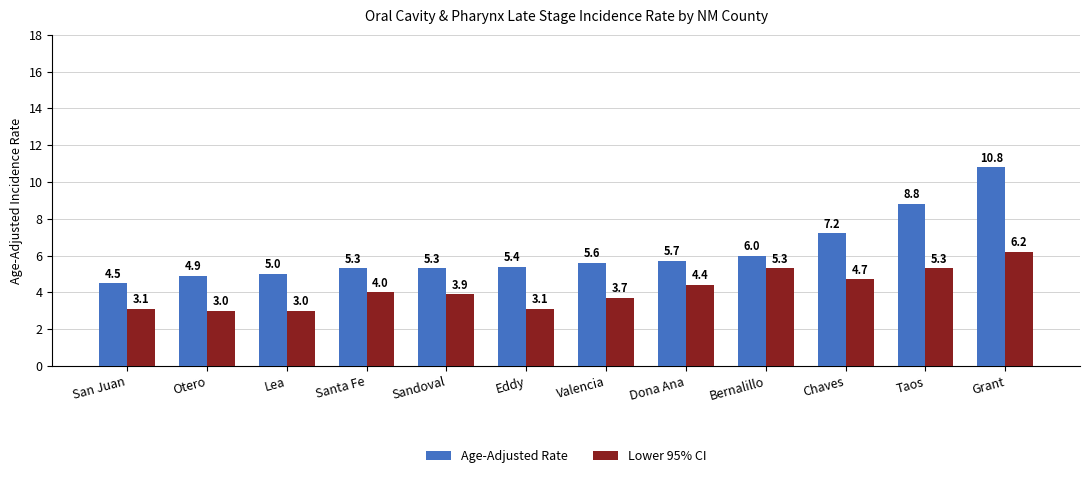

List the series in order of their overall mean, highest first.

Age-Adjusted Rate, Lower 95% CI